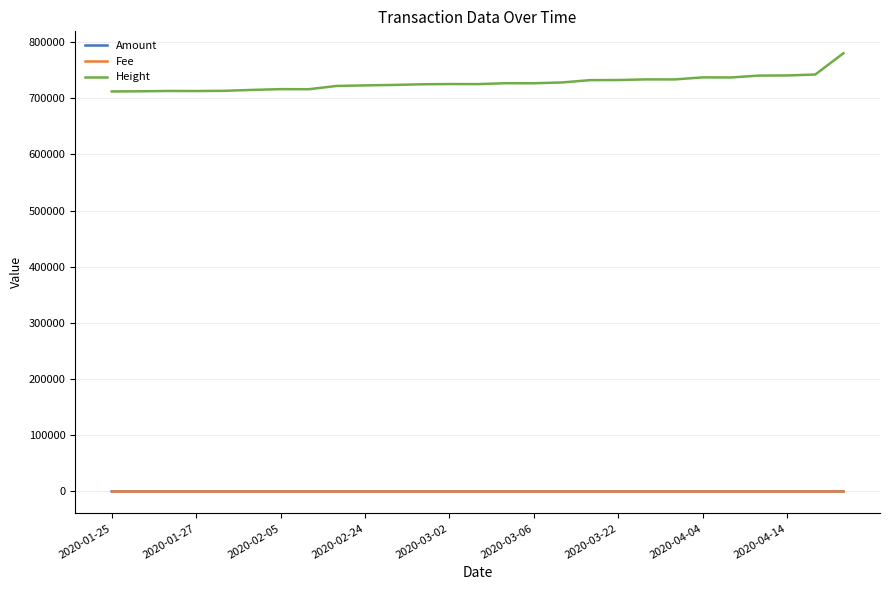

True or false: Fee and Height intersect in this chart.

False